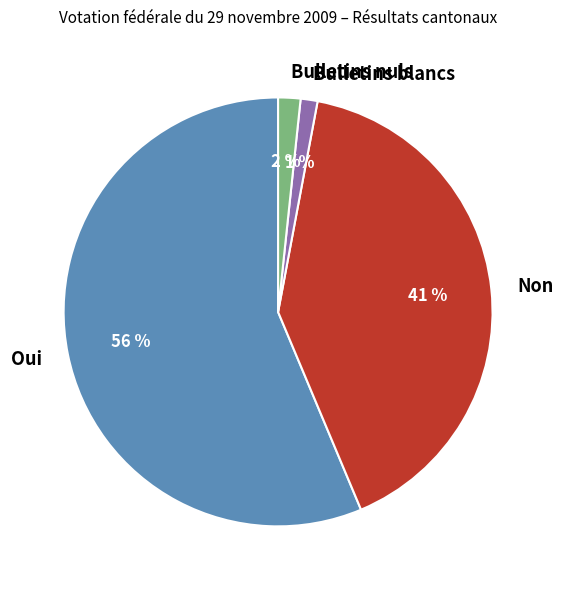

Between Oui and Bulletins blancs, which is larger?

Oui